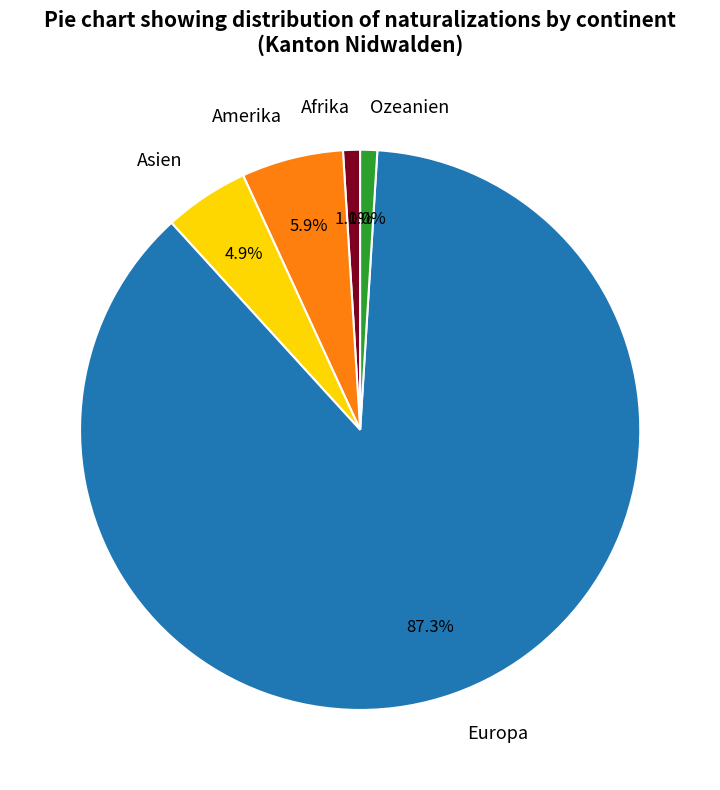

What is the majority slice?

Europa